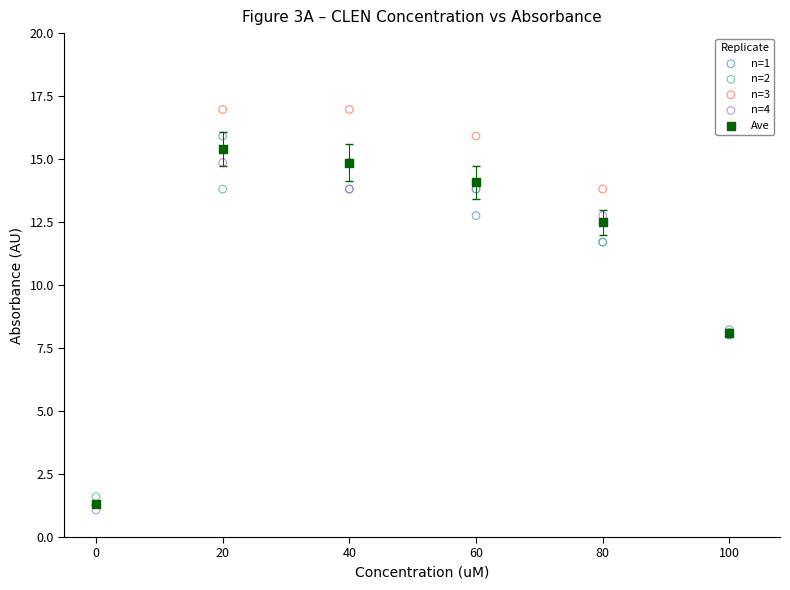

Which series reaches the minimum Y coordinate?

n=4